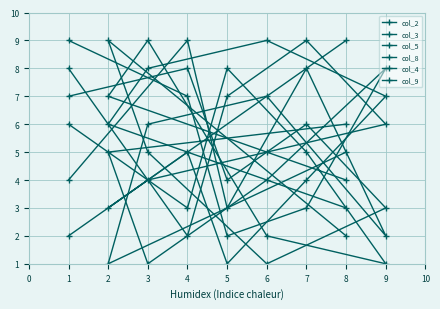

At which category does the chart reach its minimum across all series?

3